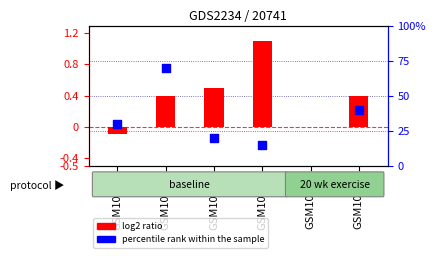

At which category is the sum across all series the highest?

GSM10088